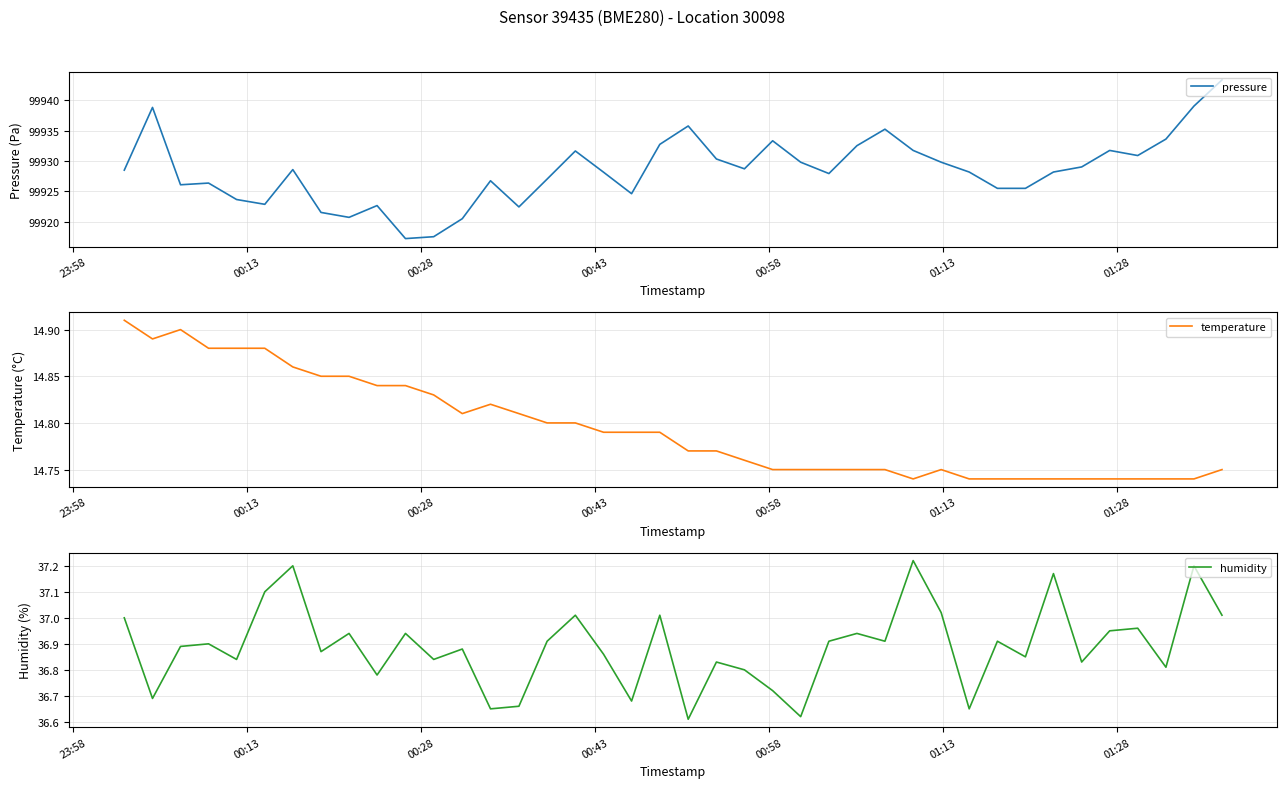

What is the minimum value for pressure?

99917.2